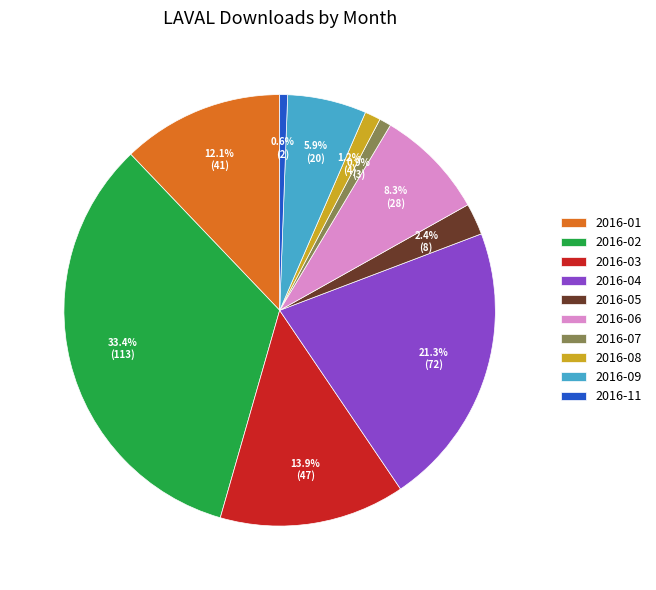

Is 2016-06 the majority of the pie?

No